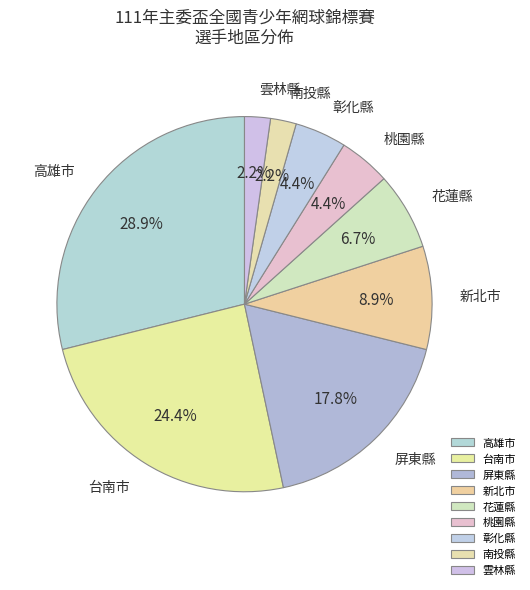

Which category has the biggest portion of the pie?

高雄市